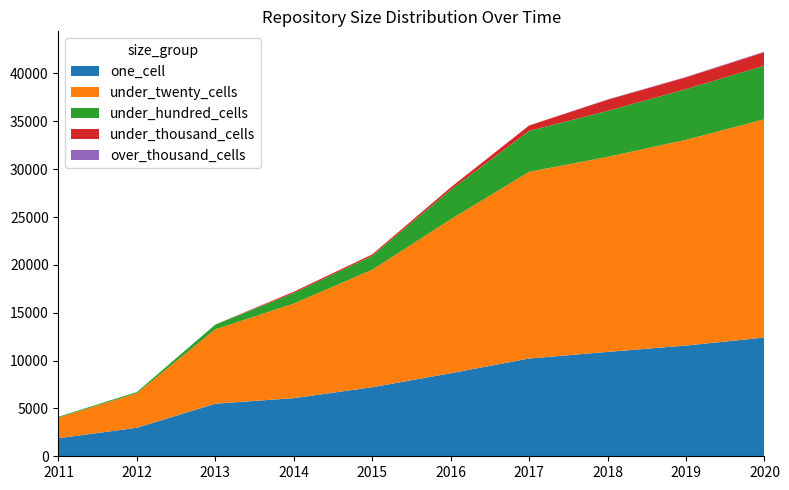

Reading left to right, transcribe all the data shown in this chart.

one_cell: 2011=1888	2012=2980	2013=5495	2014=6073	2015=7217	2016=8680	2017=10216	2018=10906	2019=11574	2020=12407
under_twenty_cells: 2011=2154	2012=3604	2013=7773	2014=9884	2015=12277	2016=16076	2017=19506	2018=20377	2019=21493	2020=22809
under_hundred_cells: 2011=86	2012=130	2013=495	2014=1097	2015=1450	2016=3072	2017=4275	2018=4804	2019=5295	2020=5595
under_thousand_cells: 2011=0	2012=0	2013=3	2014=140	2015=153	2016=265	2017=570	2018=1171	2019=1243	2020=1414
over_thousand_cells: 2011=0	2012=0	2013=0	2014=0	2015=0	2016=0	2017=6	2018=33	2019=34	2020=64